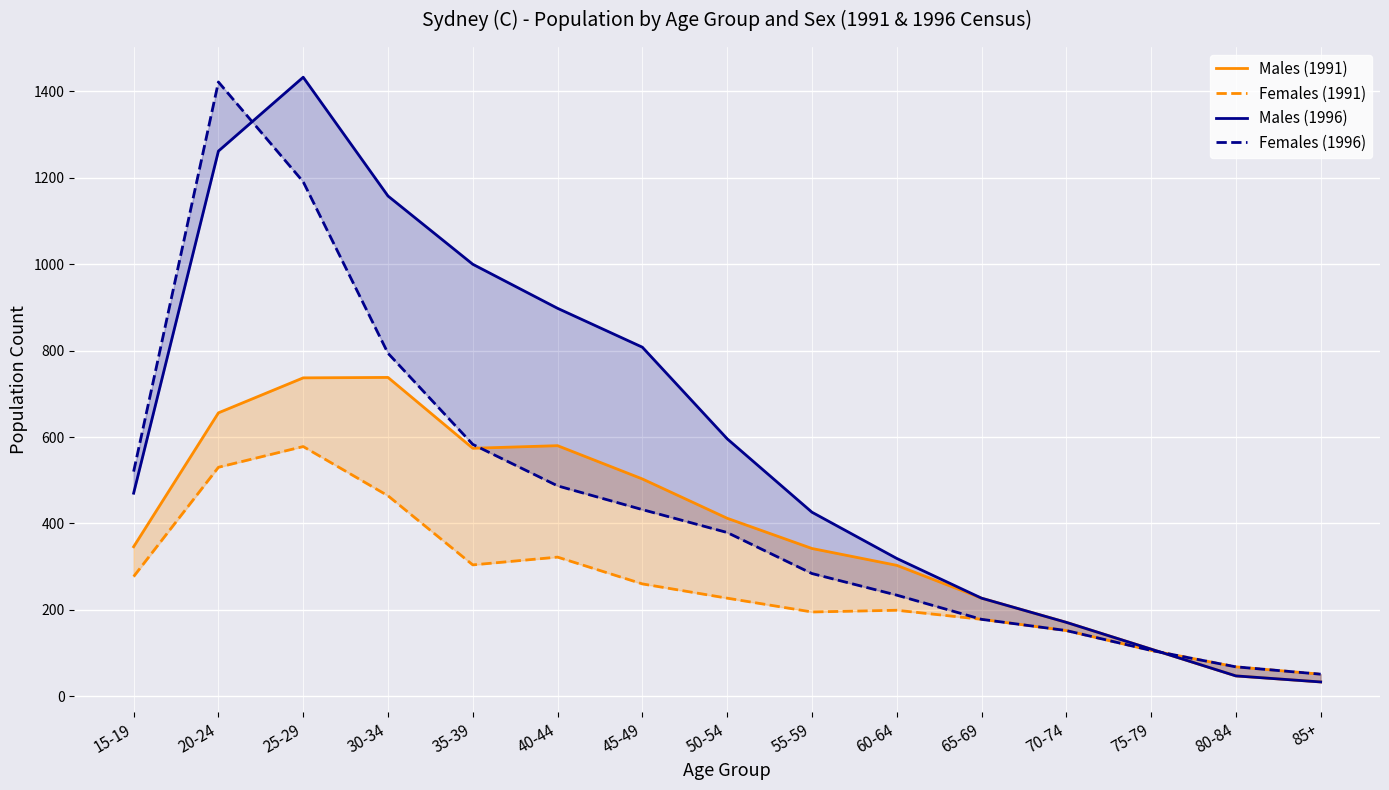

List the series in order of their peak value, highest first.

Males (1996), Females (1996), Males (1991), Females (1991)